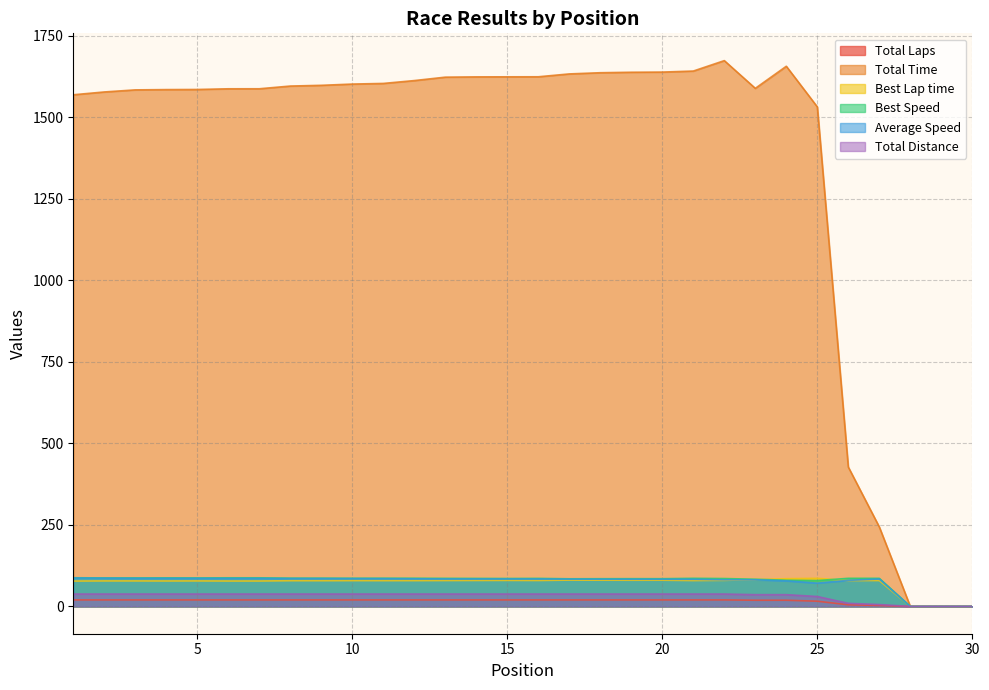

Reading left to right, extract all data points from this chart.

Total Laps: 20.0	20.0	20.0	20.0	20.0	20.0	20.0	20.0	20.0	20.0	20.0	20.0	20.0	20.0	20.0	20.0	20.0	20.0	20.0	20.0	20.0	20.0	19.0	19.0	16.0	5.0	3.0	0.0	0.0	0.0
Total Time: 1569.1	1577.8	1584.1	1585.0	1585.4	1587.5	1587.5	1595.9	1598.1	1602.0	1603.9	1612.7	1623.1	1624.0	1624.2	1624.3	1633.1	1636.7	1638.2	1638.7	1641.9	1673.9	1588.9	1656.6	1532.0	427.4	243.8	0.0	0.0	0.0
Best Lap time: 77.8	78.2	78.2	78.0	78.2	77.9	77.9	78.9	78.9	79.1	79.0	79.1	79.4	79.6	79.8	79.5	80.7	80.5	80.4	80.4	79.3	80.0	82.1	85.0	86.2	79.3	79.4	0.0	0.0	0.0
Best Speed: 87.9	87.5	87.5	87.6	87.5	87.8	87.8	86.7	86.7	86.4	86.5	86.5	86.2	85.9	85.7	86.0	84.7	85.0	85.1	85.1	86.2	85.5	83.3	80.4	79.3	86.2	86.2	0.0	0.0	0.0
Average Speed: 87.2	86.7	86.4	86.3	86.3	86.2	86.2	85.7	85.6	85.4	85.3	84.8	84.3	84.2	84.2	84.2	83.8	83.6	83.5	83.5	83.3	81.7	81.8	78.5	71.4	80.0	84.2	0.0	0.0	0.0
Total Distance: 38.0	38.0	38.0	38.0	38.0	38.0	38.0	38.0	38.0	38.0	38.0	38.0	38.0	38.0	38.0	38.0	38.0	38.0	38.0	38.0	38.0	38.0	36.1	36.1	30.4	9.5	5.7	0.0	0.0	0.0